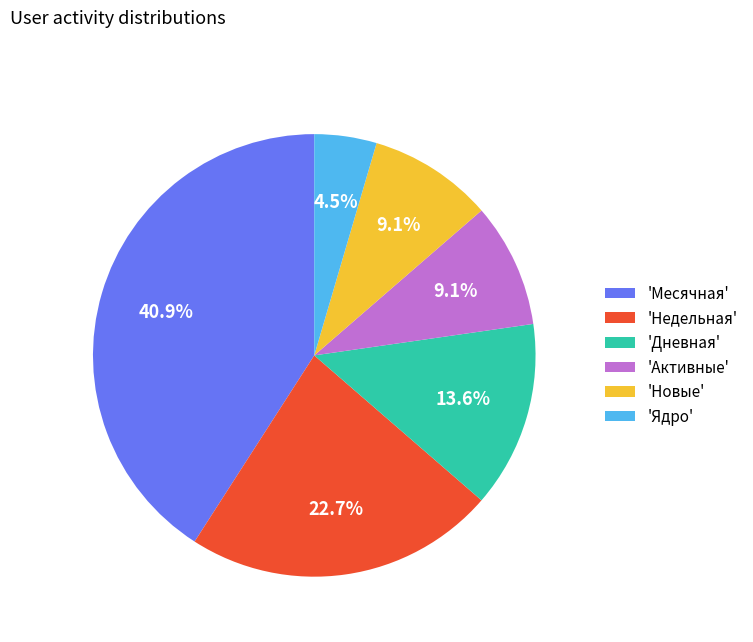

Which category has the smallest portion of the pie?

'Ядро'